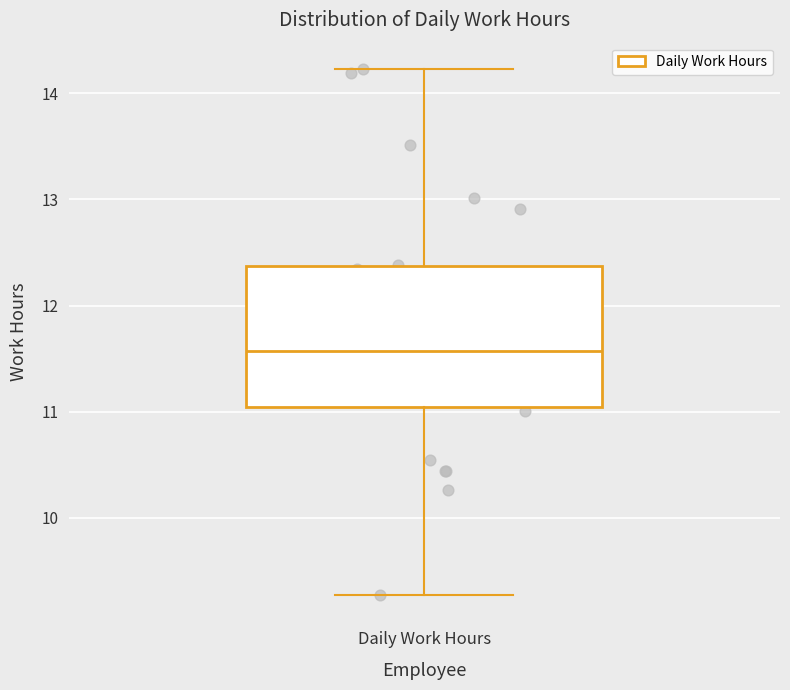

Read this box plot against the y-axis: the position of the median line, the range covered by the box, and the ends of both whiskers. The values are not printed on the chart, so give them approximately, as read against the axis.

median 11.6, box 11.0 to 12.4, whiskers 9.3 to 14.2